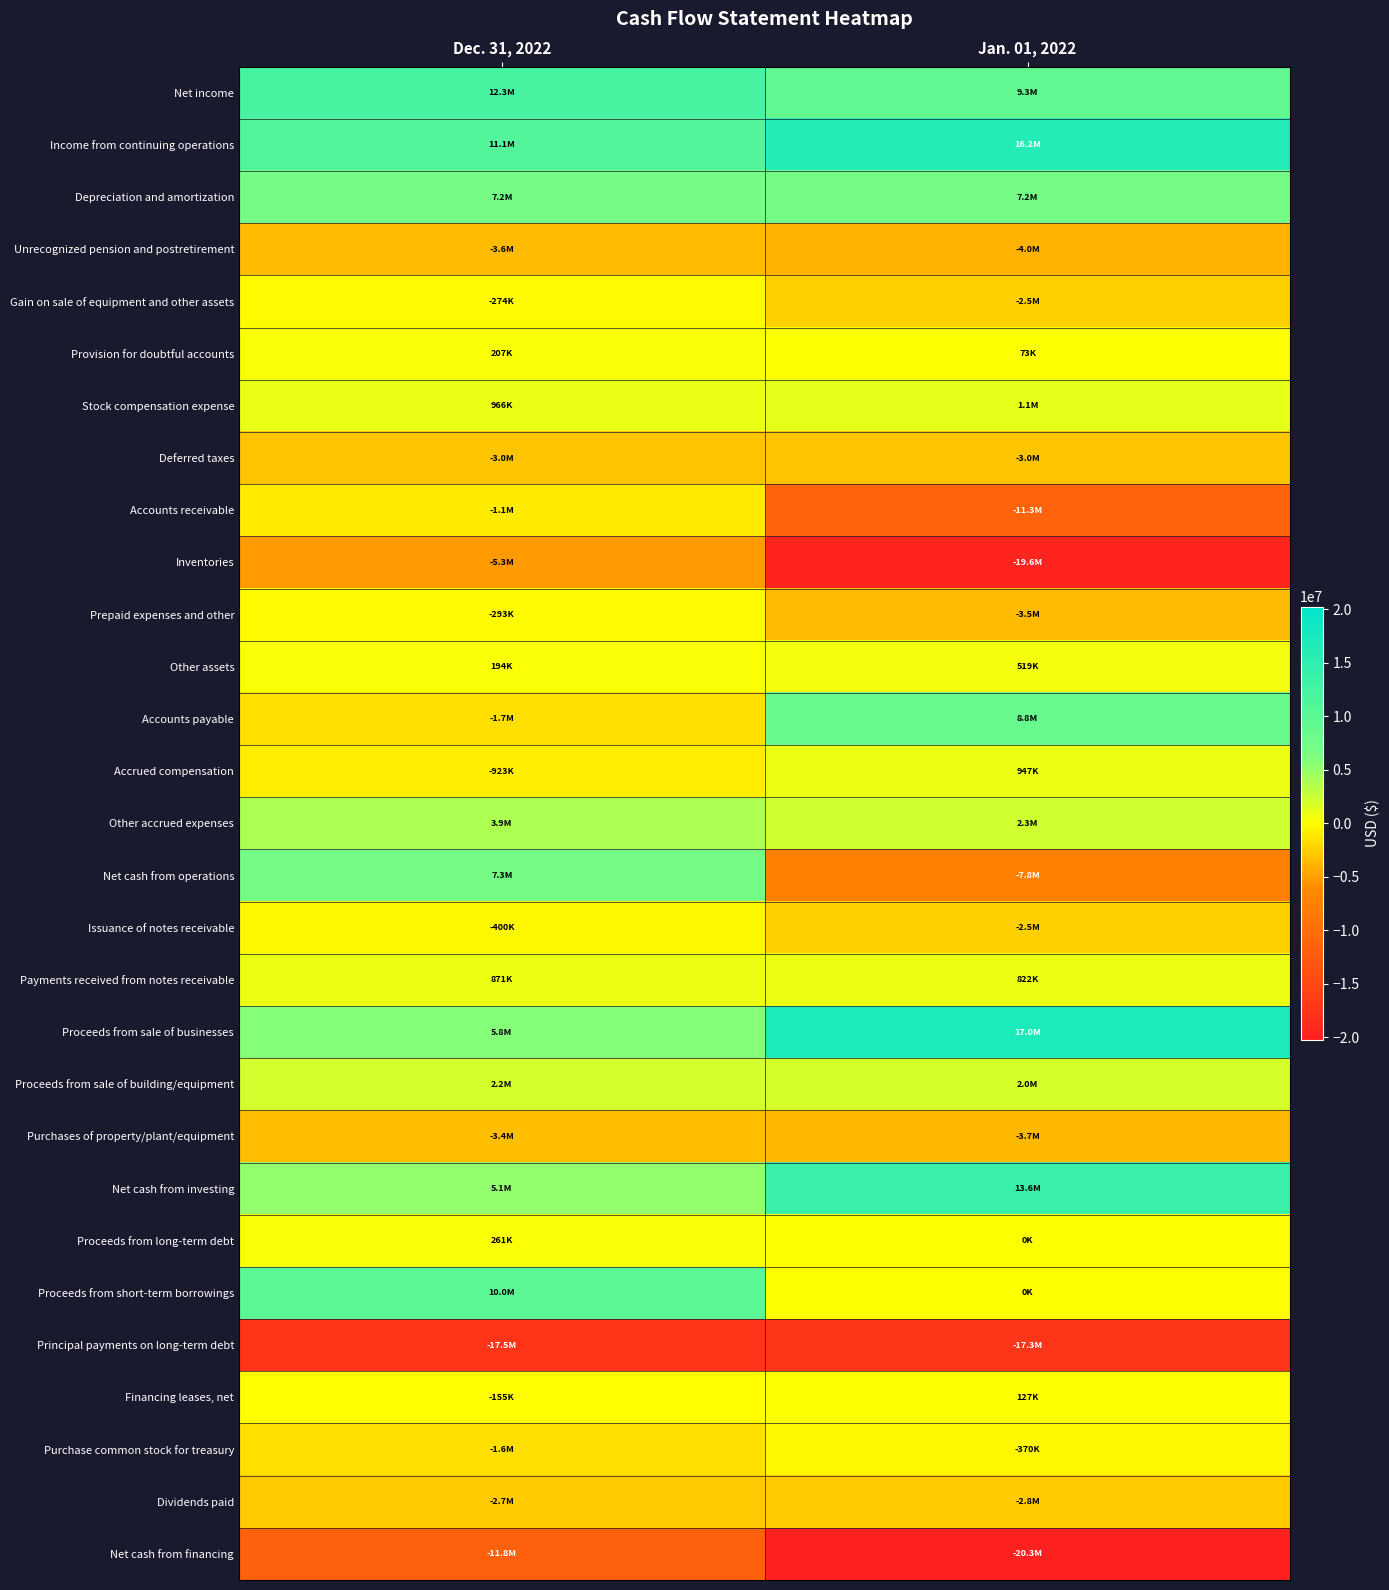

Reading left to right, extract all data points from this chart.

Net income: Dec. 31, 2022=12301918	Jan. 01, 2022=9349171
Income from continuing operations: Dec. 31, 2022=11050461	Jan. 01, 2022=16182343
Depreciation and amortization: Dec. 31, 2022=7235143	Jan. 01, 2022=7241073
Unrecognized pension and postretirement: Dec. 31, 2022=-3575749	Jan. 01, 2022=-4032917
Gain on sale of equipment and other assets: Dec. 31, 2022=-274238	Jan. 01, 2022=-2470339
Provision for doubtful accounts: Dec. 31, 2022=207040	Jan. 01, 2022=73097
Stock compensation expense: Dec. 31, 2022=966157	Jan. 01, 2022=1118967
Deferred taxes: Dec. 31, 2022=-3047762	Jan. 01, 2022=-3010111
Accounts receivable: Dec. 31, 2022=-1075218	Jan. 01, 2022=-11282090
Inventories: Dec. 31, 2022=-5298977	Jan. 01, 2022=-19608565
Prepaid expenses and other: Dec. 31, 2022=-293348	Jan. 01, 2022=-3527171
Other assets: Dec. 31, 2022=193784	Jan. 01, 2022=519478
Accounts payable: Dec. 31, 2022=-1741258	Jan. 01, 2022=8834545
Accrued compensation: Dec. 31, 2022=-923146	Jan. 01, 2022=947171
Other accrued expenses: Dec. 31, 2022=3905457	Jan. 01, 2022=2296052
Net cash from operations: Dec. 31, 2022=7328346	Jan. 01, 2022=-7757423
Issuance of notes receivable: Dec. 31, 2022=-400000	Jan. 01, 2022=-2500000
Payments received from notes receivable: Dec. 31, 2022=870771	Jan. 01, 2022=821868
Proceeds from sale of businesses: Dec. 31, 2022=5814019	Jan. 01, 2022=17030726
Proceeds from sale of building/equipment: Dec. 31, 2022=2171073	Jan. 01, 2022=1980729
Purchases of property/plant/equipment: Dec. 31, 2022=-3365594	Jan. 01, 2022=-3719815
Net cash from investing: Dec. 31, 2022=5090269	Jan. 01, 2022=13644784
Proceeds from long-term debt: Dec. 31, 2022=260793	Jan. 01, 2022=0
Proceeds from short-term borrowings: Dec. 31, 2022=10000000	Jan. 01, 2022=0
Principal payments on long-term debt: Dec. 31, 2022=-17505501	Jan. 01, 2022=-17274410
Financing leases, net: Dec. 31, 2022=-155386	Jan. 01, 2022=126797
Purchase common stock for treasury: Dec. 31, 2022=-1637072	Jan. 01, 2022=-369651
Dividends paid: Dec. 31, 2022=-2738691	Jan. 01, 2022=-2755686
Net cash from financing: Dec. 31, 2022=-11775857	Jan. 01, 2022=-20272950